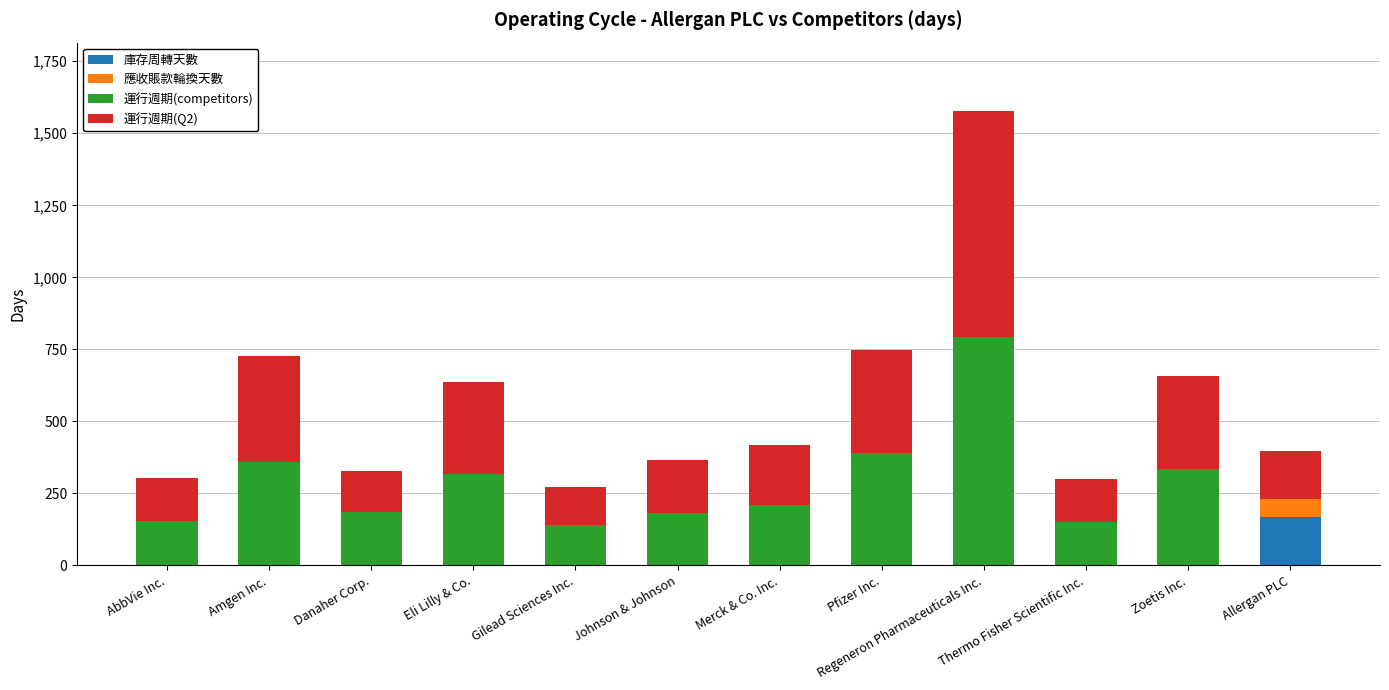

The value of 庫存周轉天數 at Eli Lilly & Co. is 0. True or false?

True